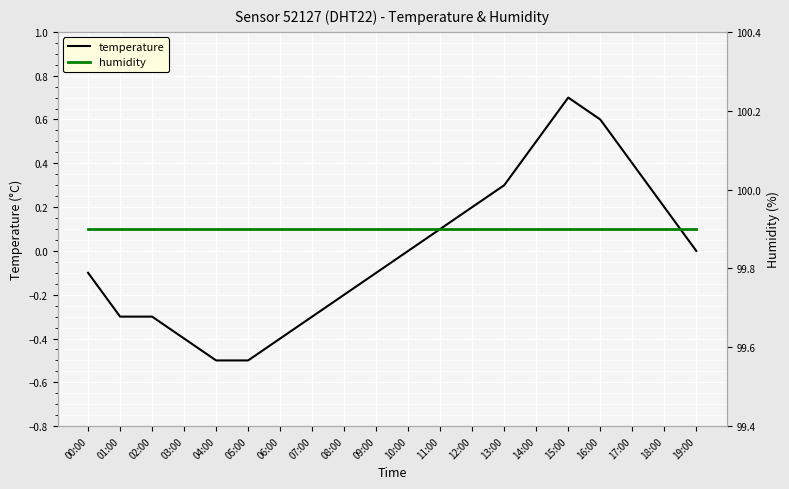

True or false: temperature and humidity intersect in this chart.

False